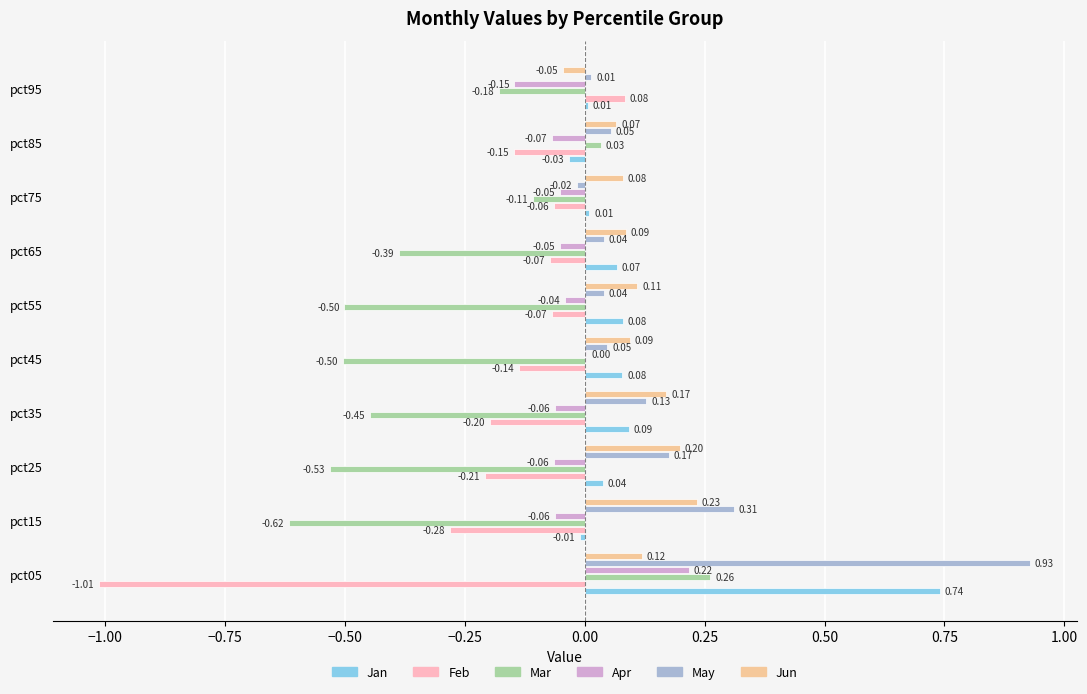

What are all the series names shown in the legend?

Jan, Feb, Mar, Apr, May, Jun